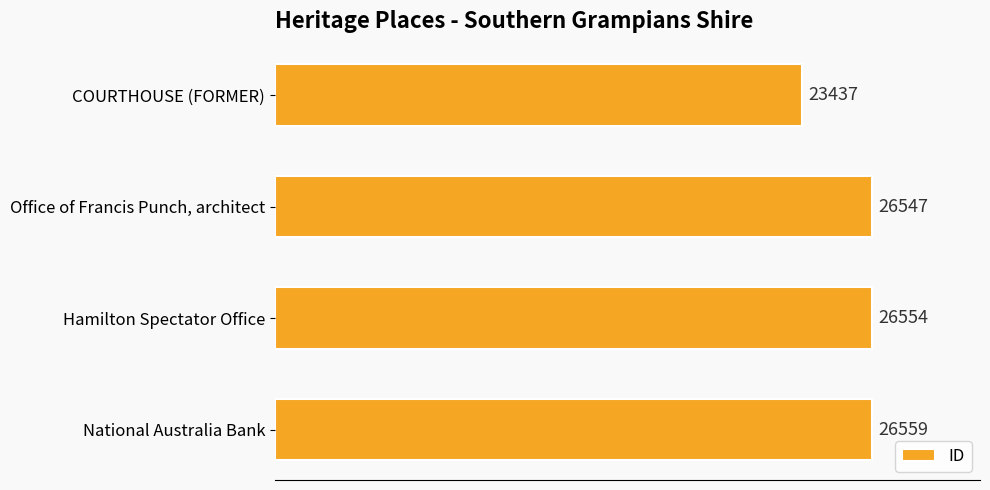

The chart shows a value of 26559 at National Australia Bank. True or false?

True